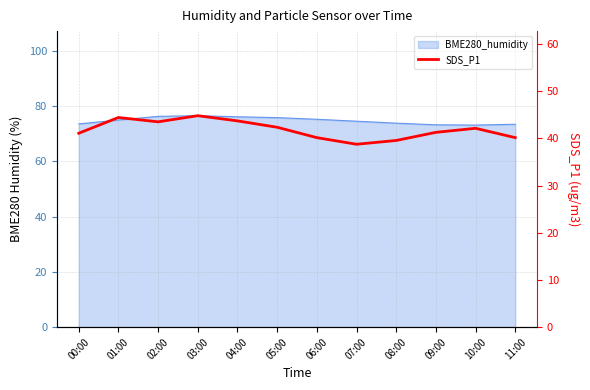

Read the value at 00:00.

41.1